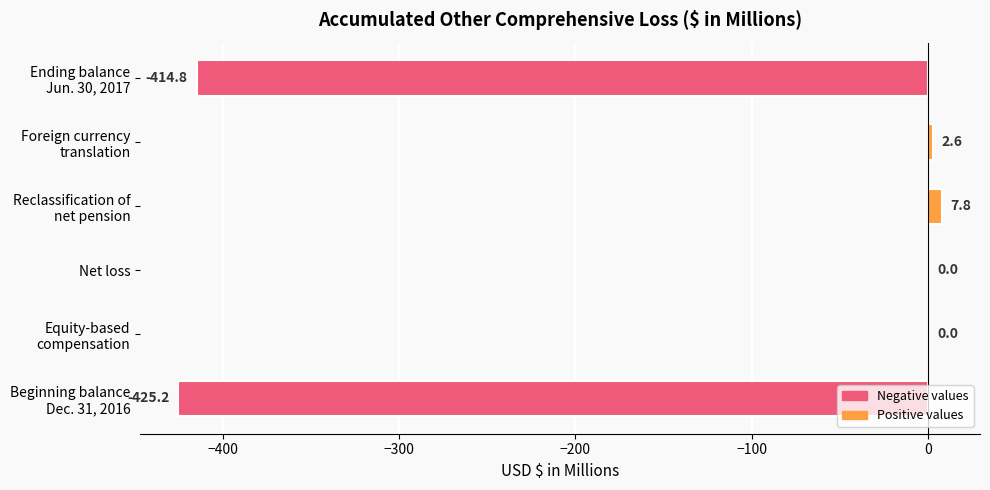

What is the maximum value shown in the chart?

7.8